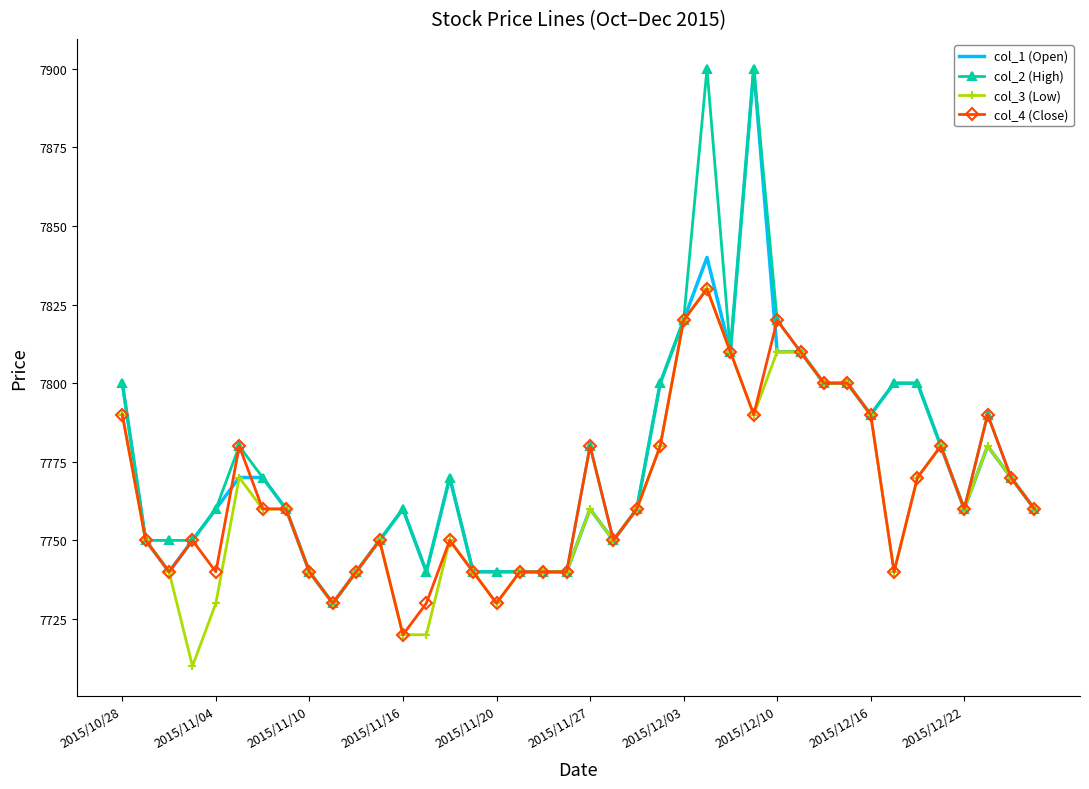

What is the minimum value for col_4 (Close)?

7720